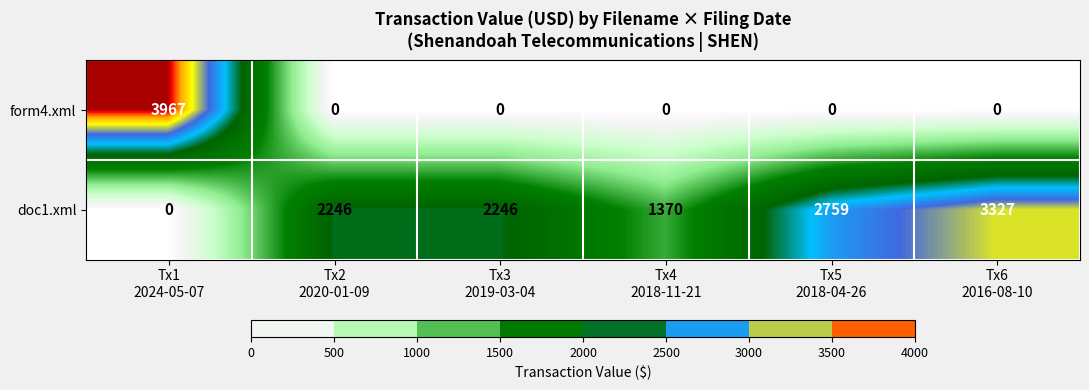

Reading left to right, list all the values displayed in this chart.

form4.xml: 3967	0	0	0	0	0
doc1.xml: 0	2246	2246	1370	2759	3327